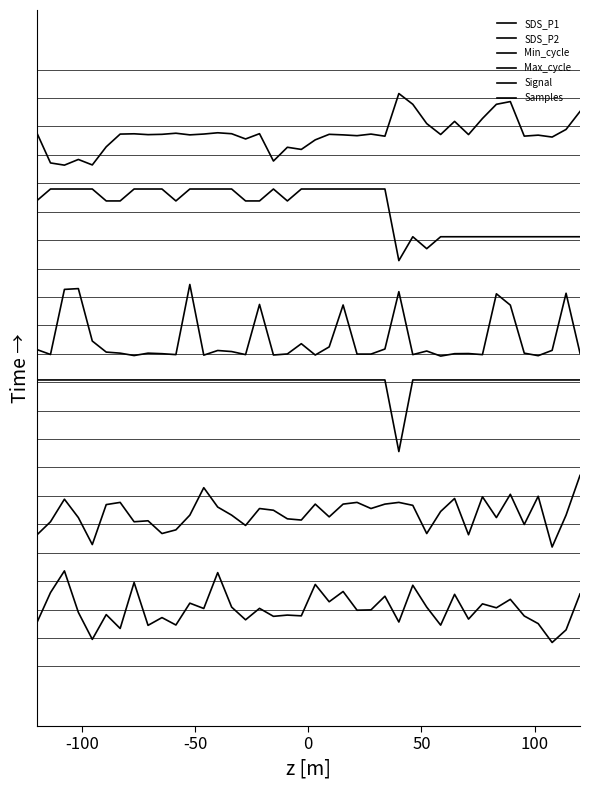

True or false: Min_cycle and Signal intersect in this chart.

False